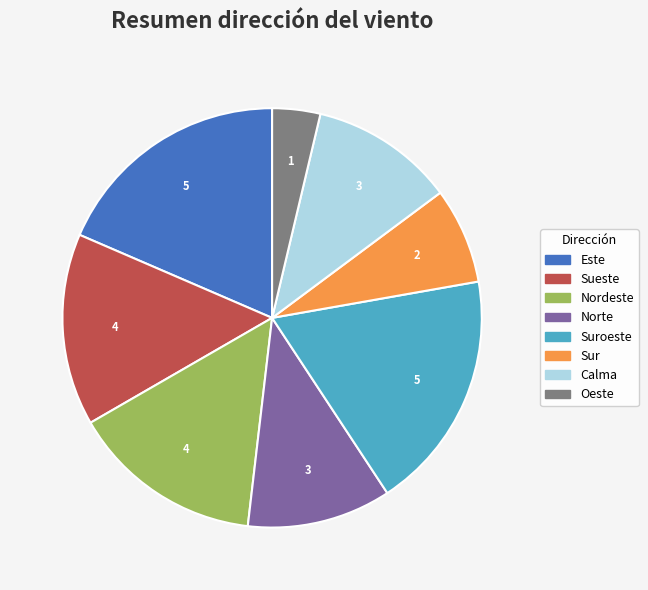

Which category has the smallest portion of the pie?

Oeste